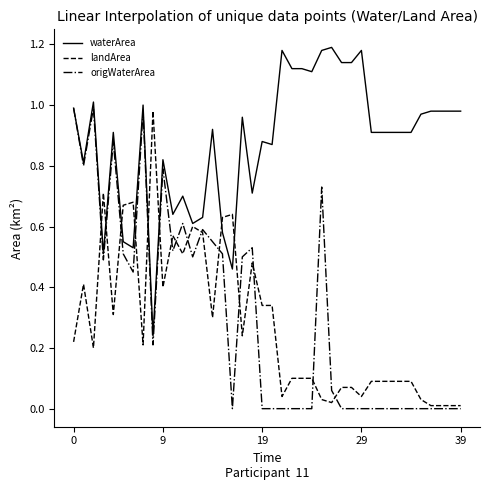

At how many categories does at least one series exceed 0?

40